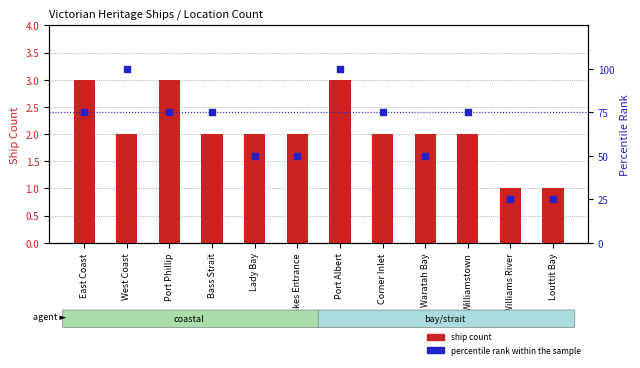

At which category is the sum across all series the highest?

Port Albert